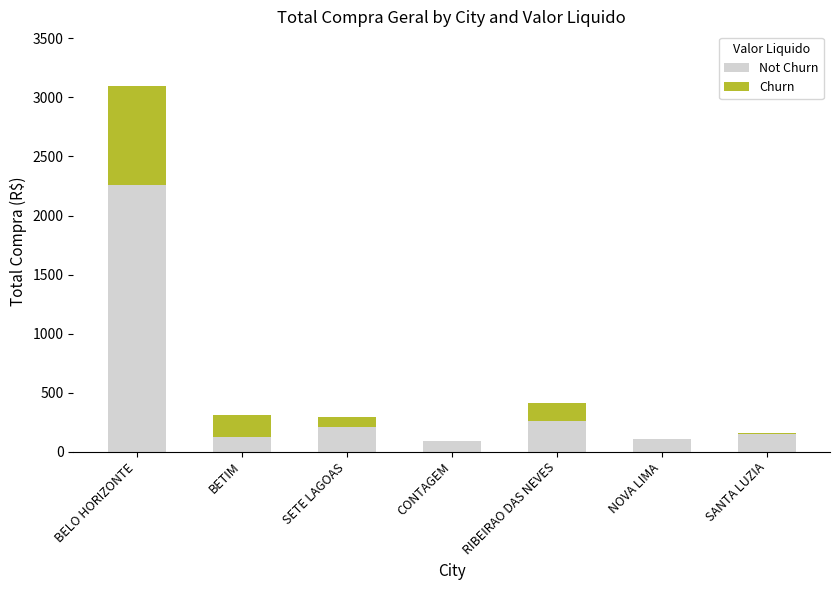

At which category is the sum across all series the highest?

BELO HORIZONTE